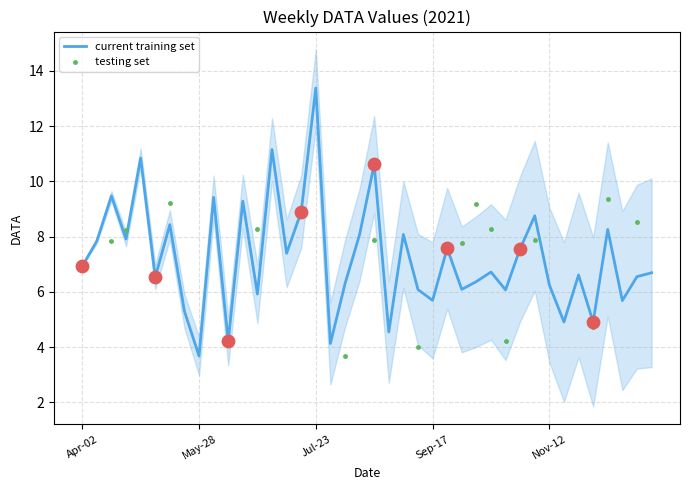

What is the change in value from 2021-12-24 to 2021-10-15?

+0.2